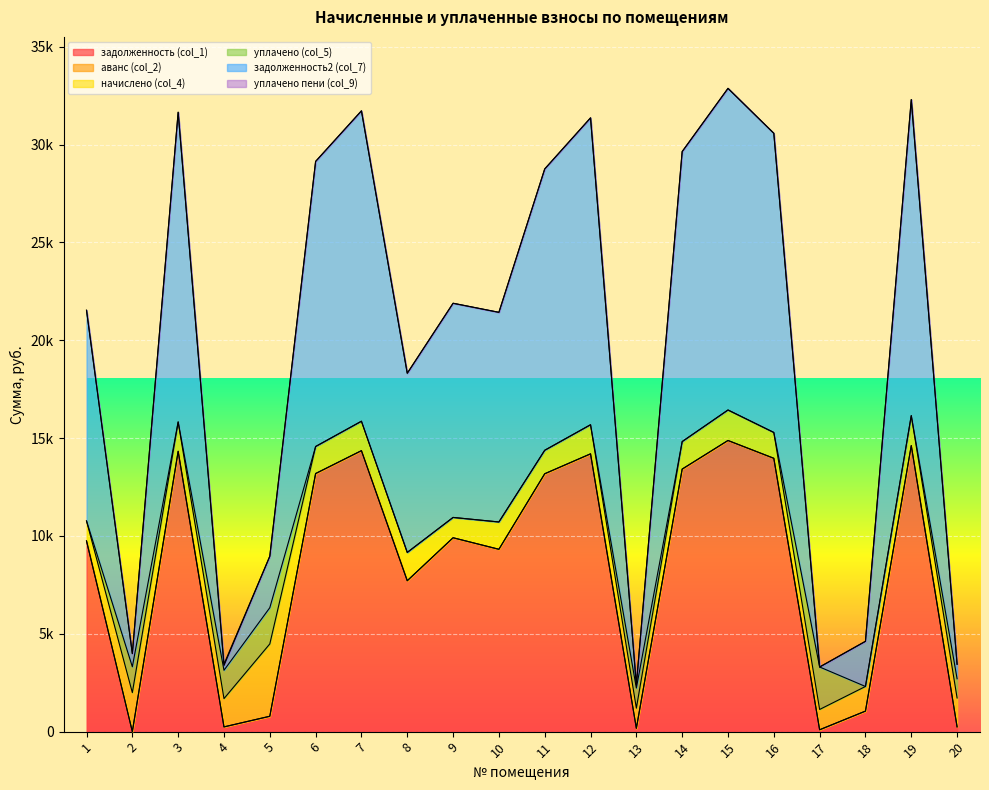

At which category does the chart reach its peak across all series?

15